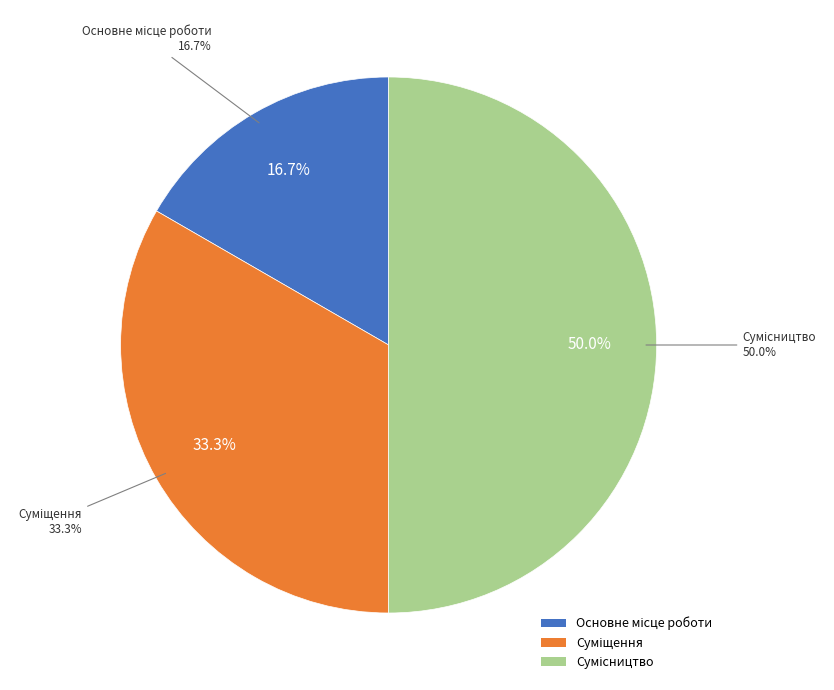

To the nearest percent, what is the difference between the largest and smallest slice percentages?

33%